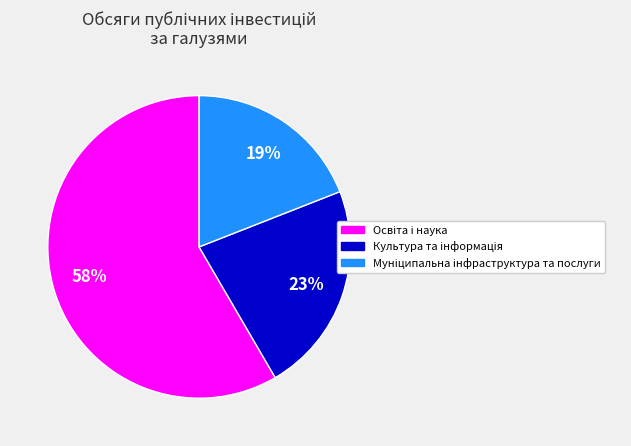

Does any single category account for the majority?

Yes